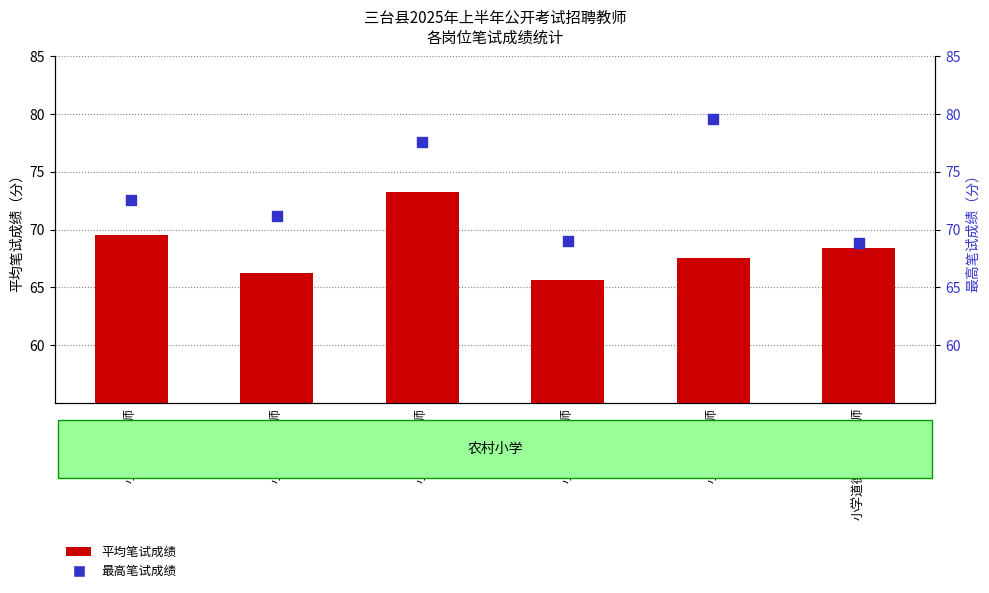

Is the value of 平均笔试成绩 at 小学语文老师 greater than the value of 最高笔试成绩 at 小学语文老师?

No